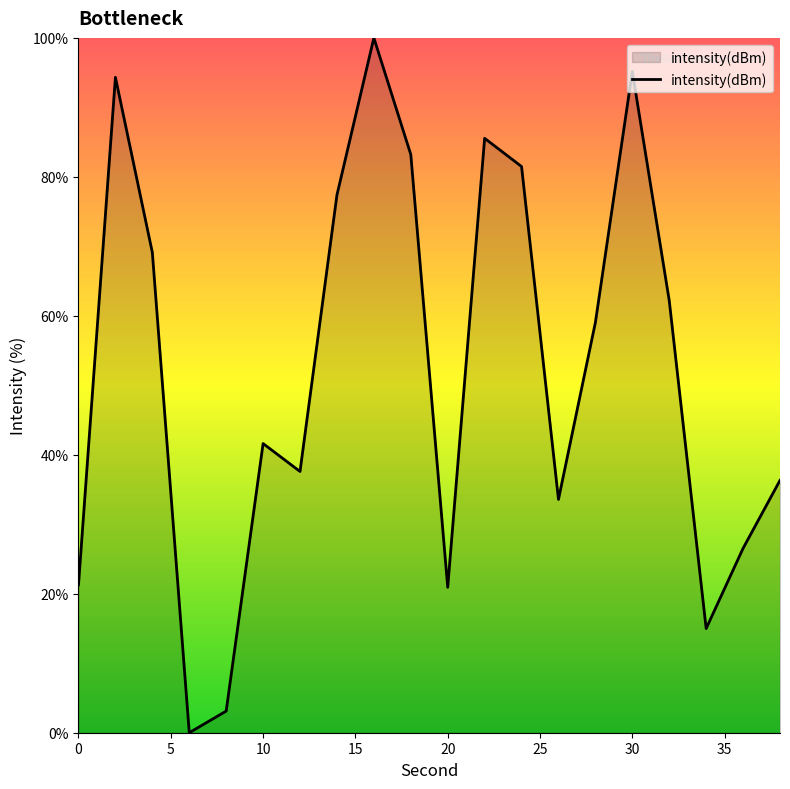

What is the greatest value displayed?

100.0